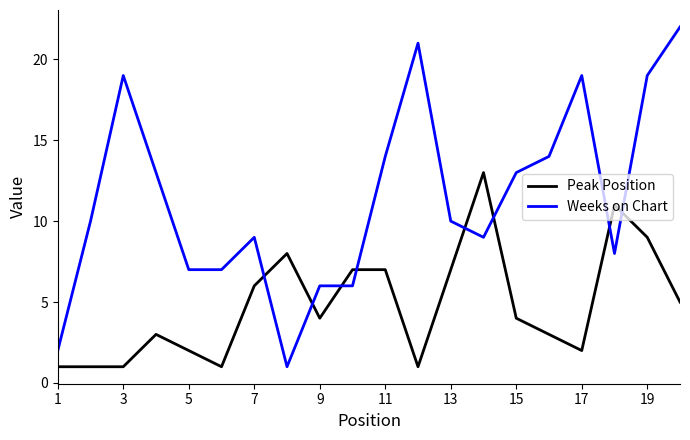

What are all the series names shown in the legend?

Peak Position, Weeks on Chart